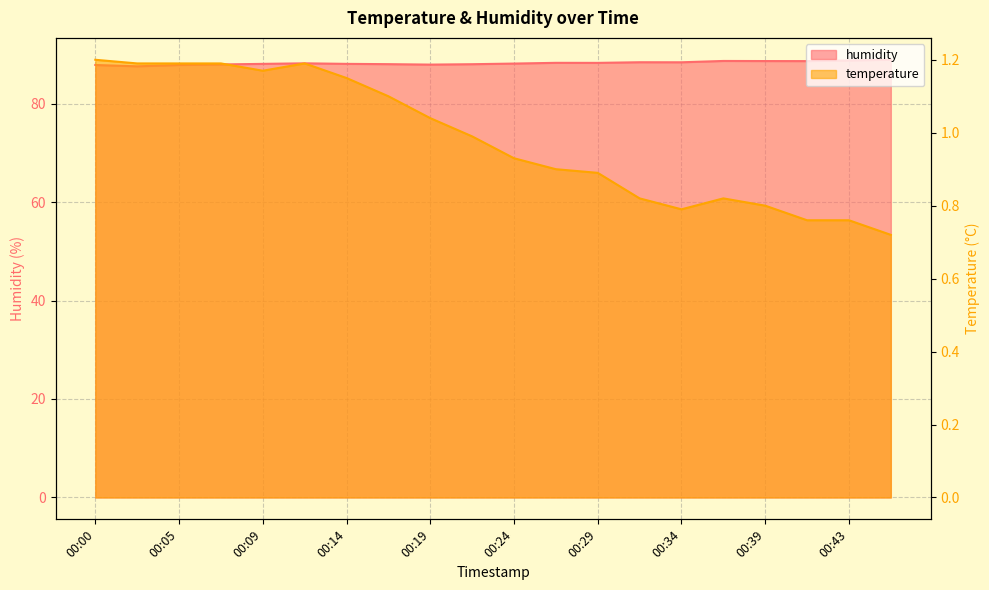

Rank the series at 00:34 from lowest to highest value.

temperature, humidity